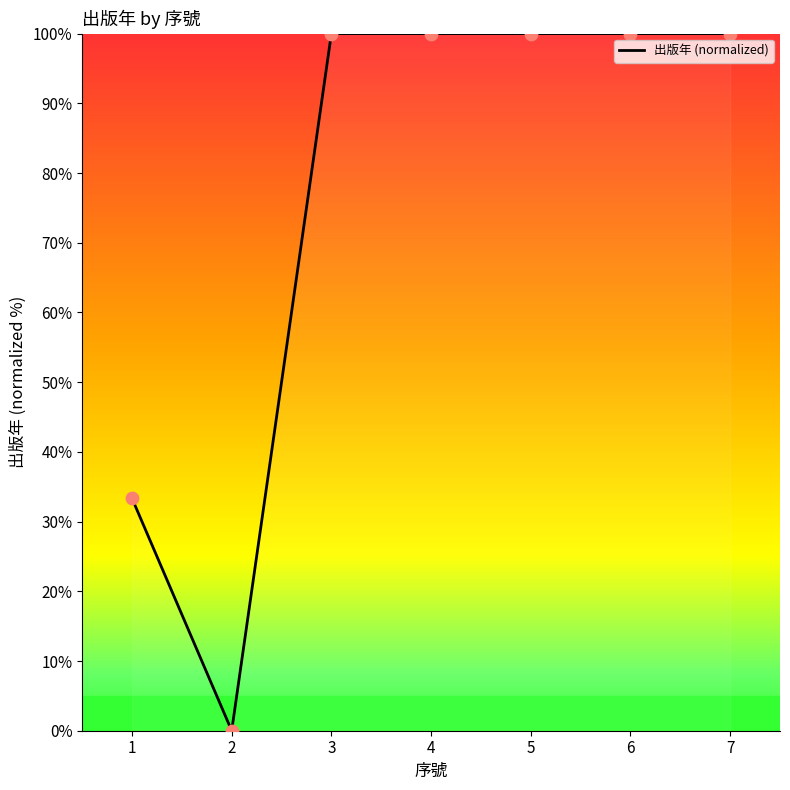

What is the change in value from 2 to 5?

+100.0